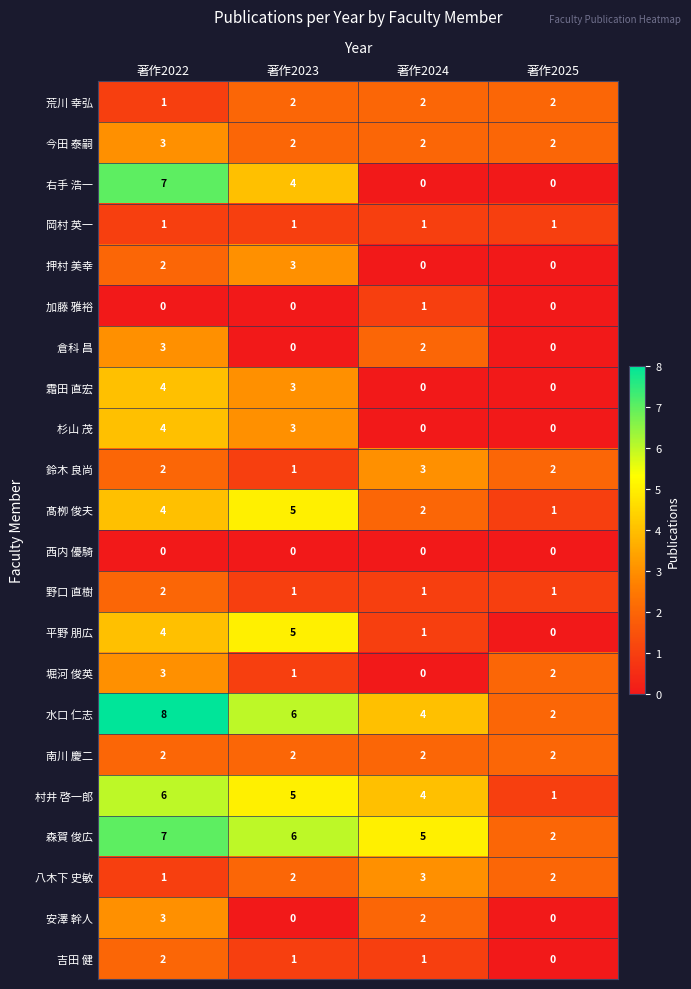

What is the difference between the maximum and minimum values in the 平野 朋広 series?

5